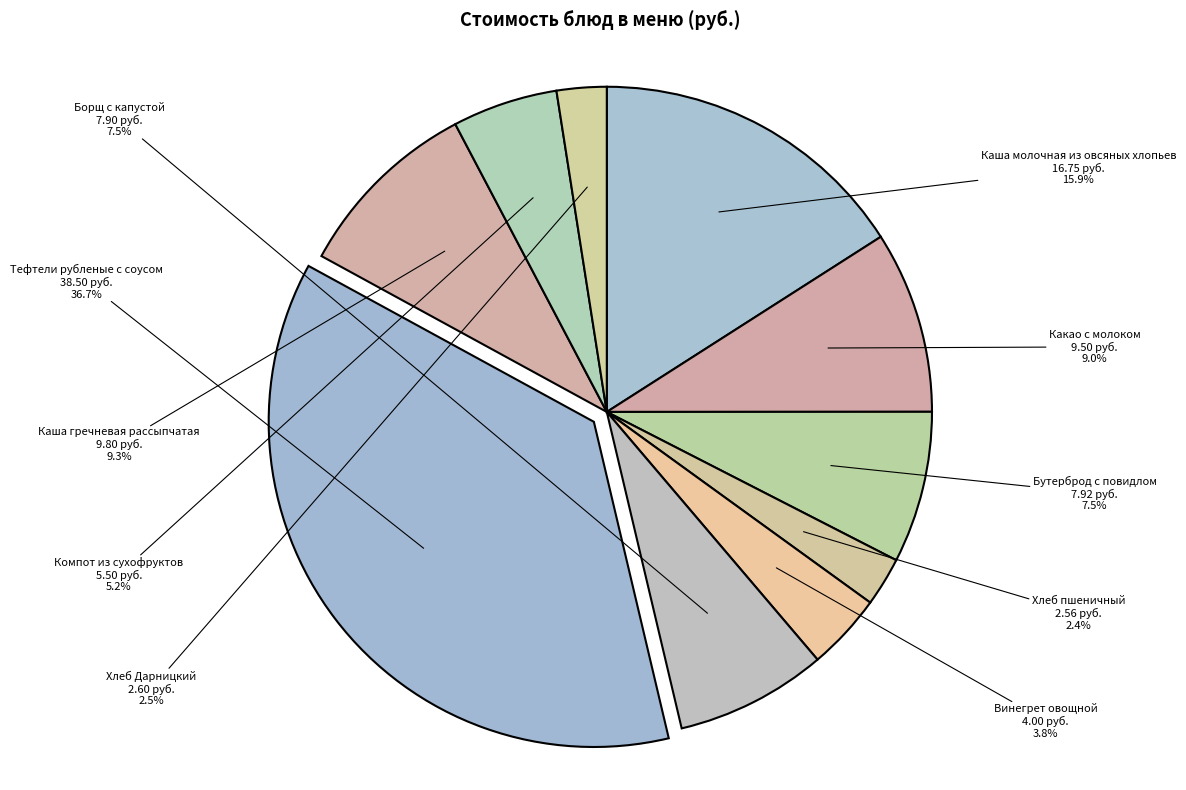

How many slices are in this pie chart?

10